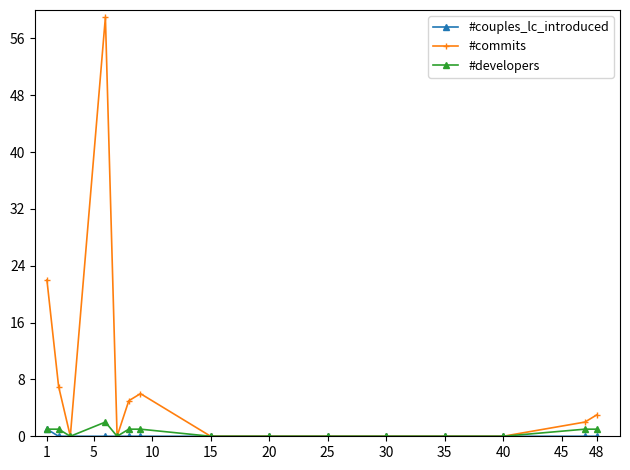

What is the greatest value displayed?

59